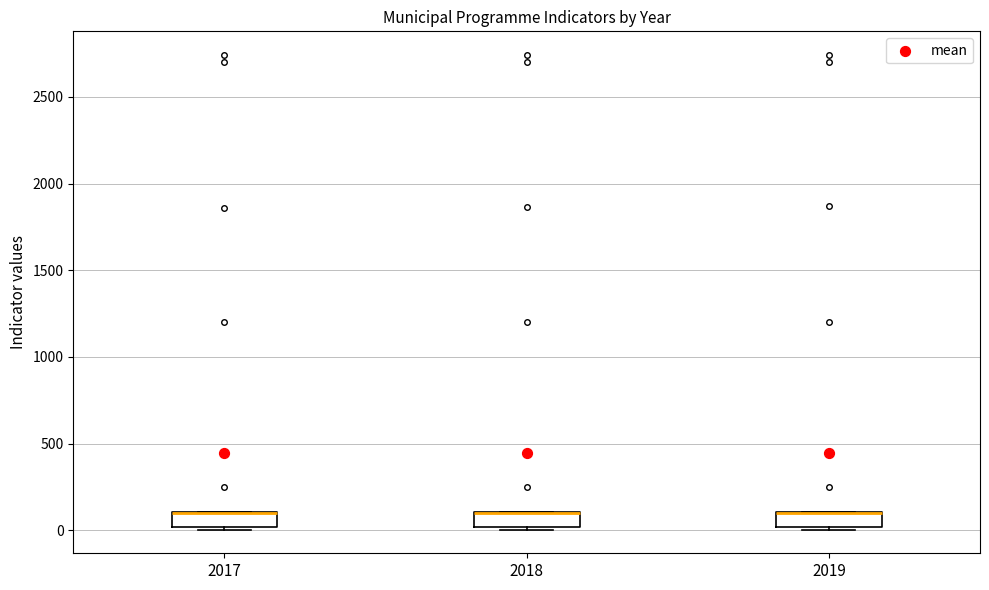

Where is the lower edge of the box at x = 2018 on the y-axis? The values are not printed on the chart, so give them approximately, as read against the axis.

0